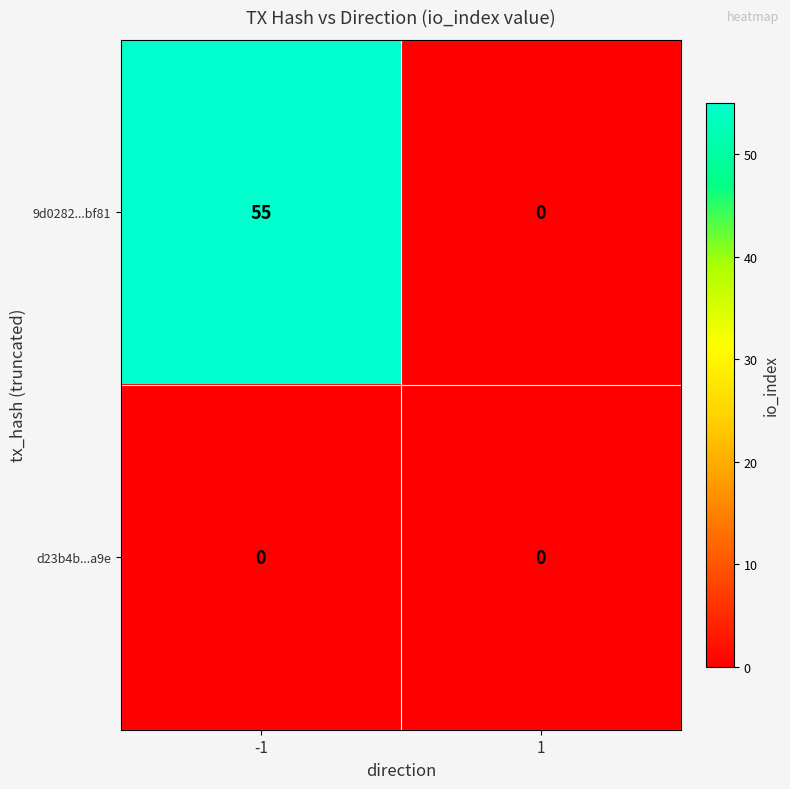

Reading right to left, extract all data points from this chart.

9d0282...bf81: 0	55
d23b4b...a9e: 0	0